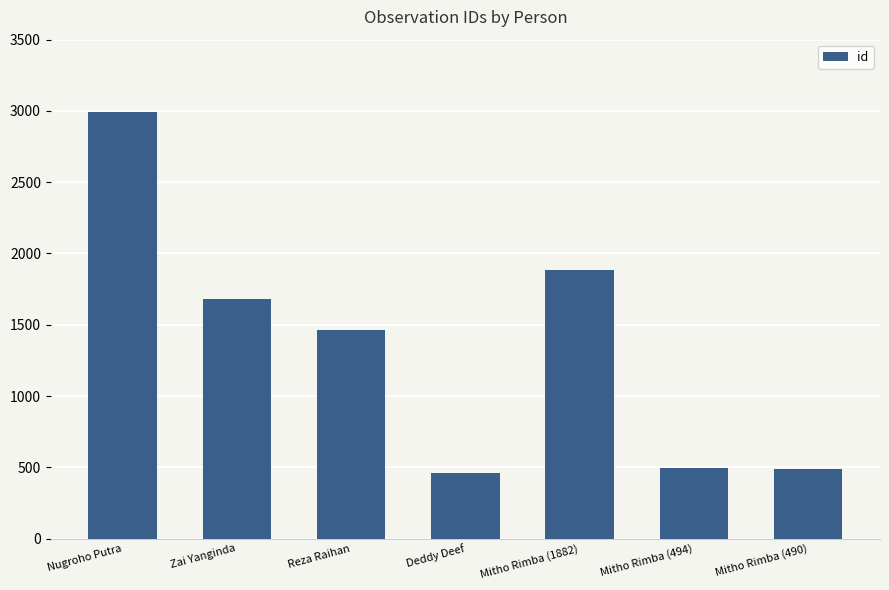

The chart shows a value of 842 at Mitho Rimba (490). True or false?

False